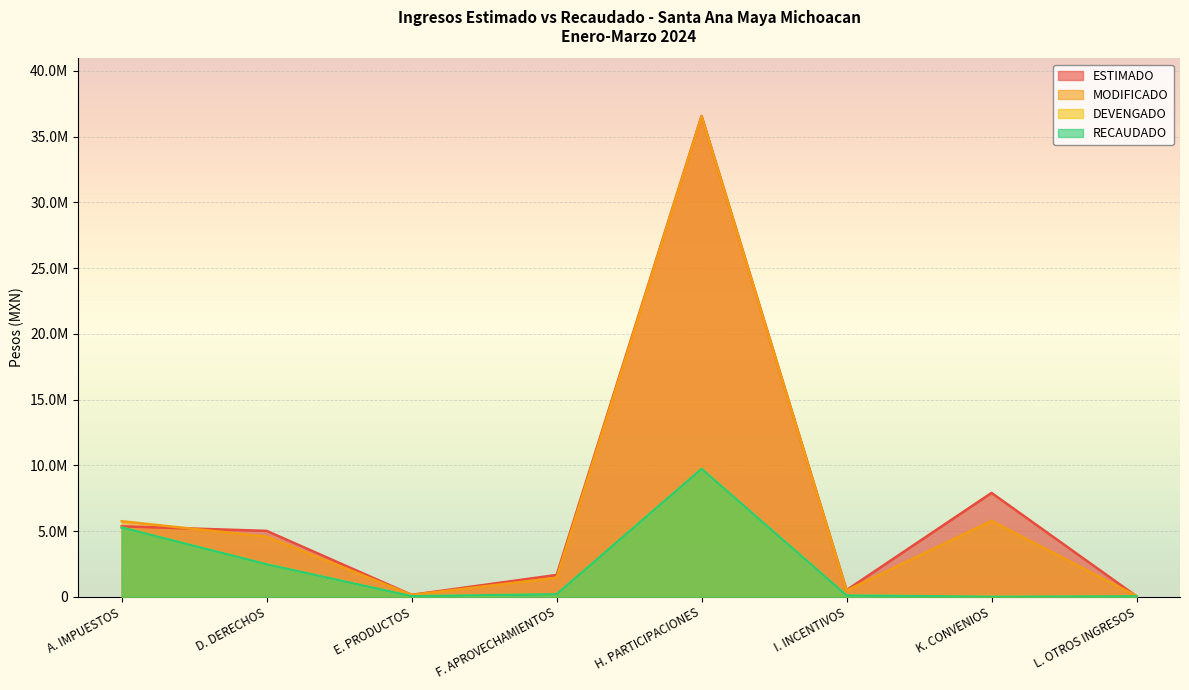

What is the difference between the second highest and minimum values in the ESTIMADO series?

7859649.0